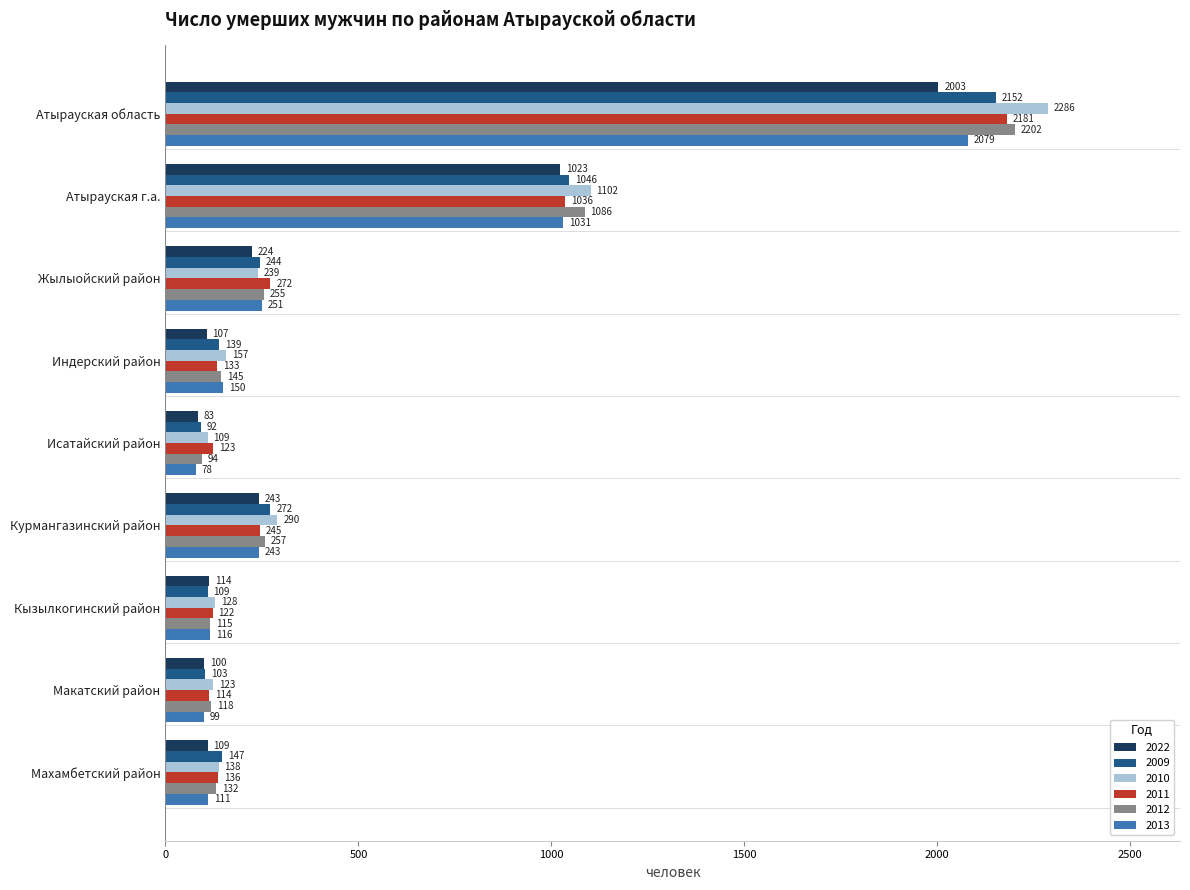

Rank the series by their maximum value, from highest to lowest.

2010, 2012, 2011, 2009, 2013, 2022